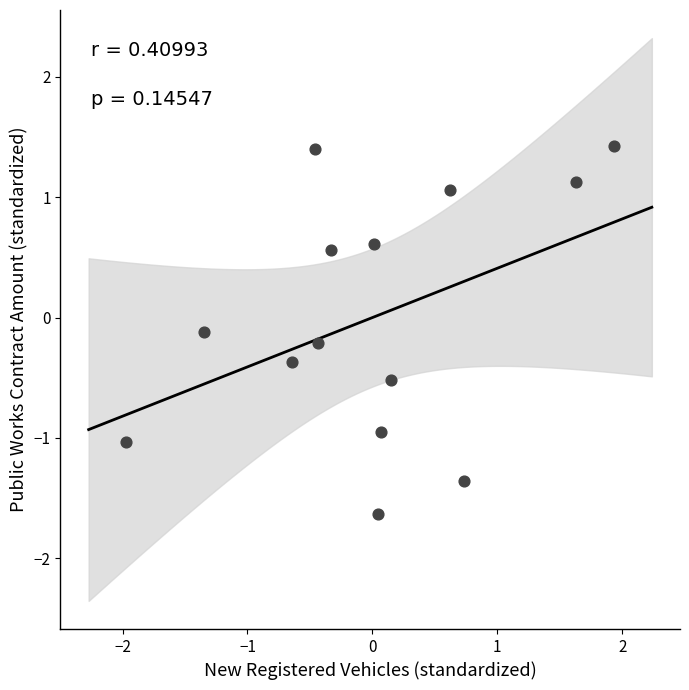

What is the range of X values (max minus min)?

3.9